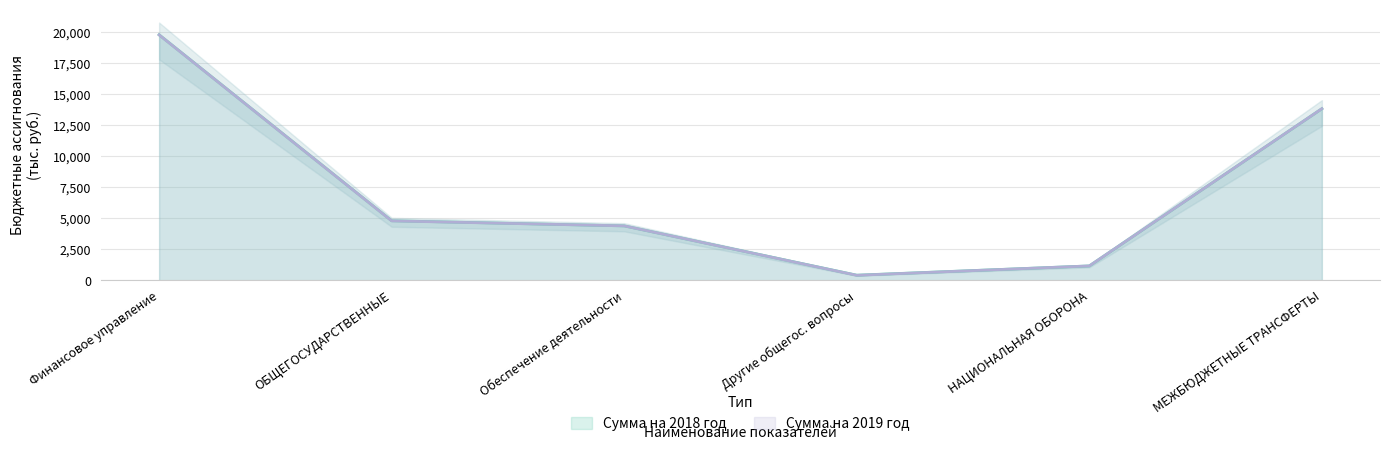

What value does the Сумма на 2019 год series have at МЕЖБЮДЖЕТНЫЕ ТРАНСФЕРТЫ?

13835.0